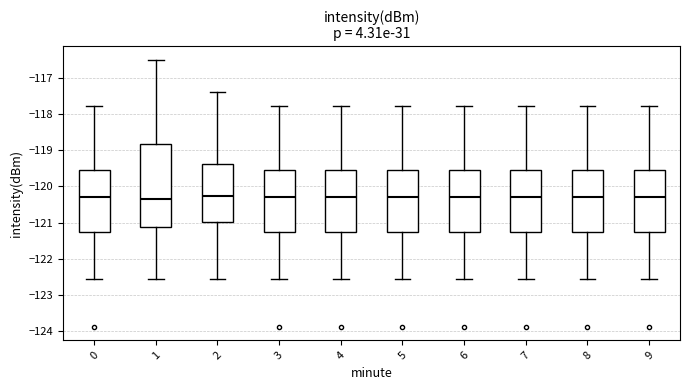

Where is the lower edge of the box at x = 5 on the y-axis? The values are not printed on the chart, so give them approximately, as read against the axis.

-121.3